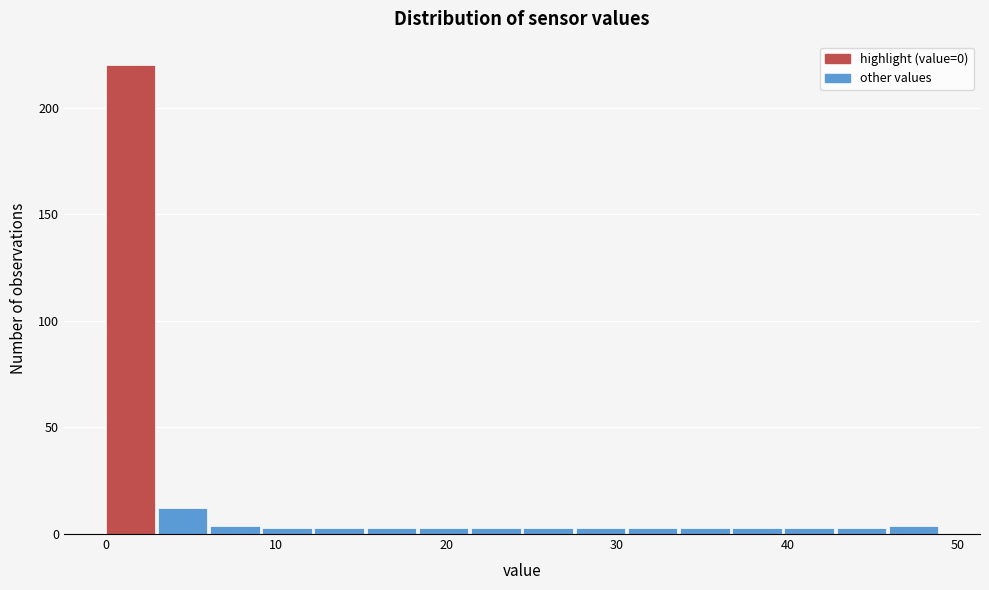

Read against the x-axis, roughly where is the centre of the tallest bar?

1